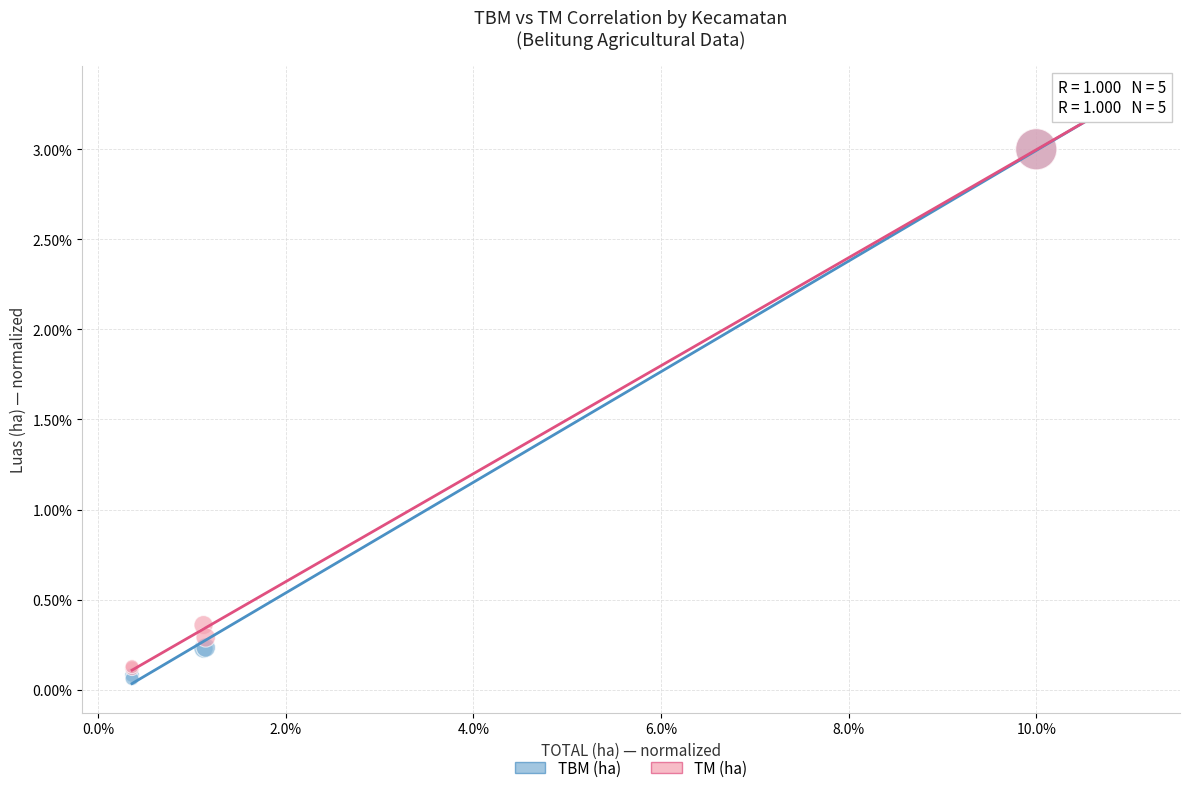

Which series contains the lowest Y value?

TBM (ha)